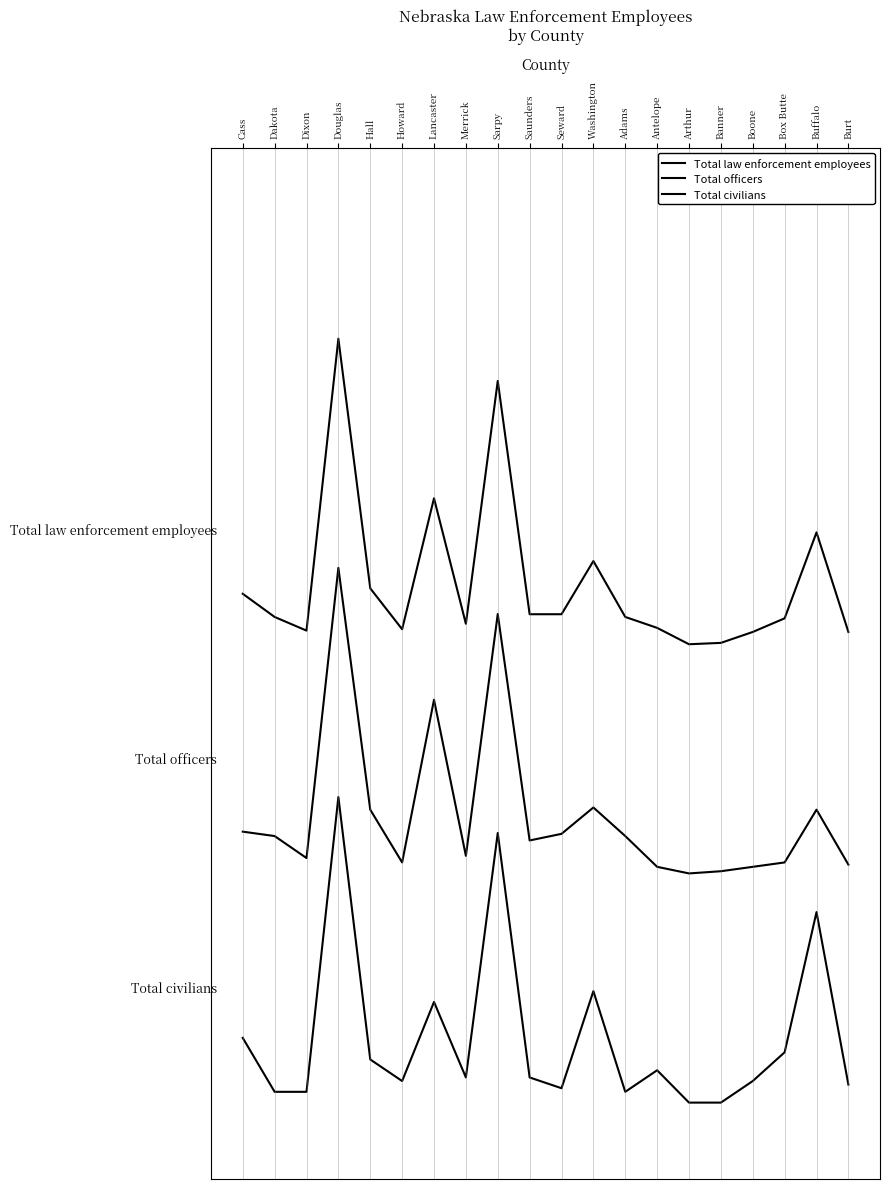

Which category has the lowest value in the Total law enforcement employees series?

Arthur